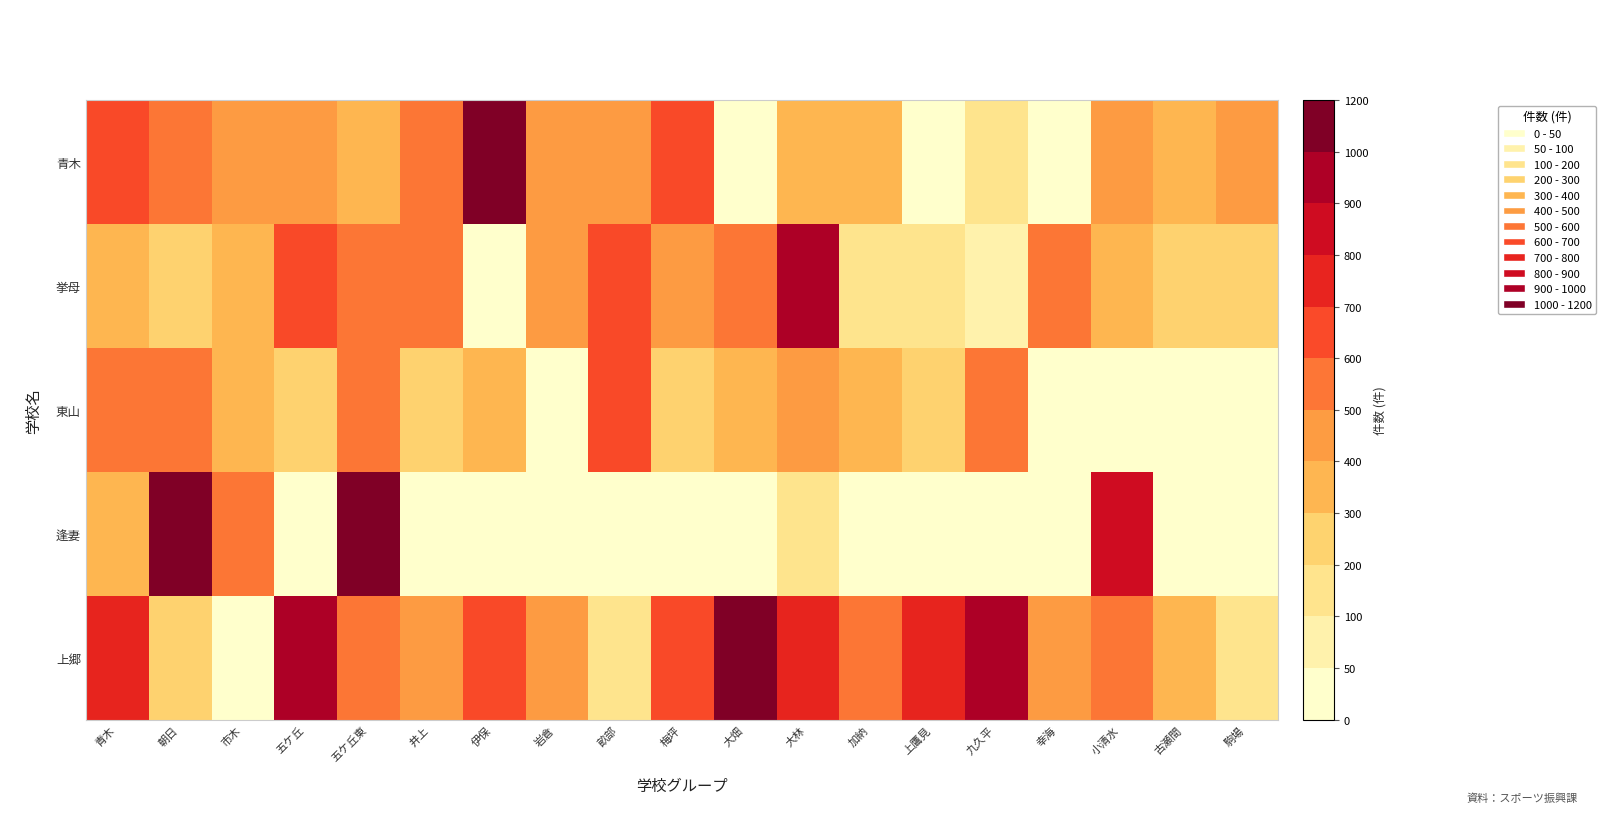

What is the difference between the highest and lowest values at 青木?

349